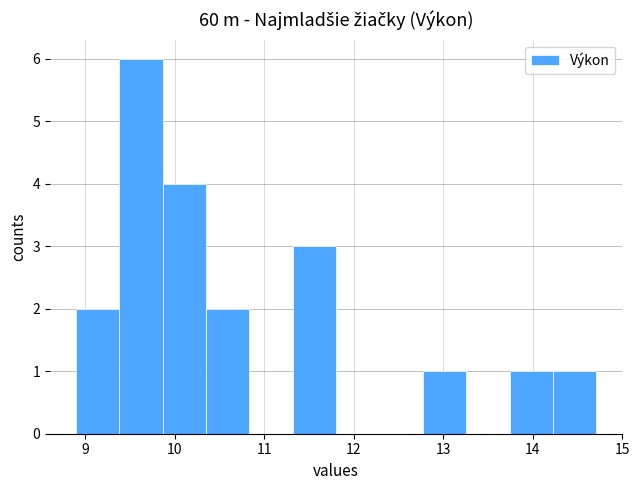

Reading left to right, list every bar in this chart as the range it spans on the x-axis followed by its height. Neither the bar edges nor the heights are printed on the chart, so give them approximately, as read against the axes.

8.9 to 9.4: 2
9.4 to 9.9: 6
9.9 to 10.4: 4
10.4 to 10.8: 2
10.8 to 11.3: 0
11.3 to 11.8: 3
11.8 to 12.3: 0
12.3 to 12.8: 0
12.8 to 13.3: 1
13.3 to 13.7: 0
13.7 to 14.2: 1
14.2 to 14.7: 1